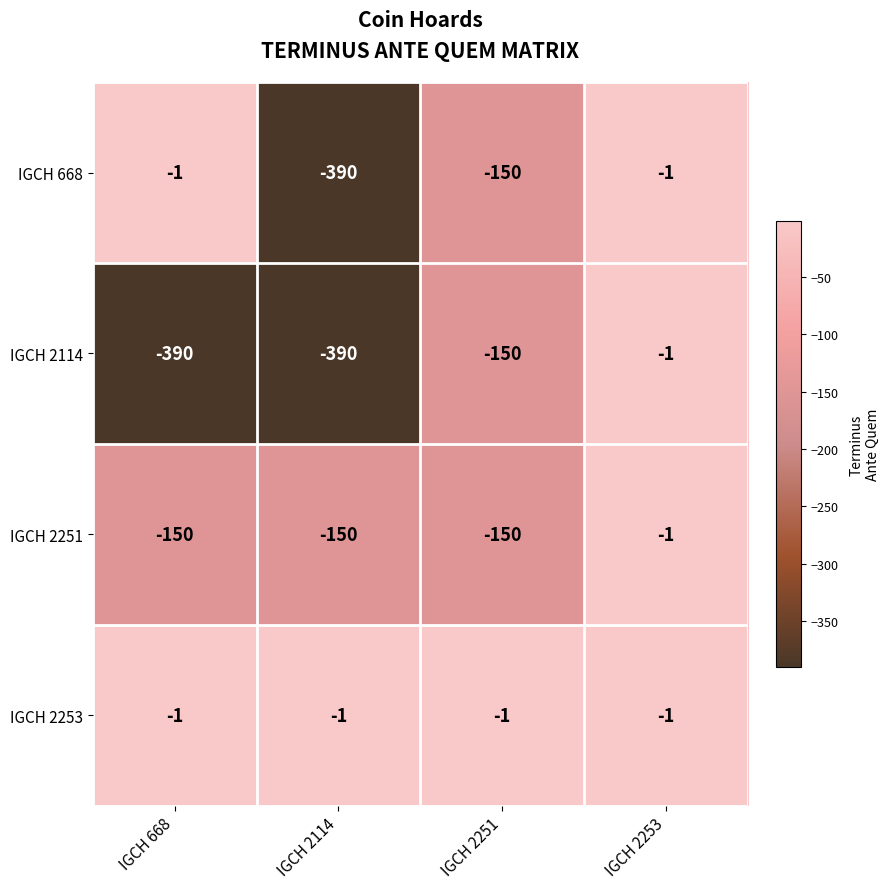

What is the difference between the highest and lowest values at IGCH 668?

389